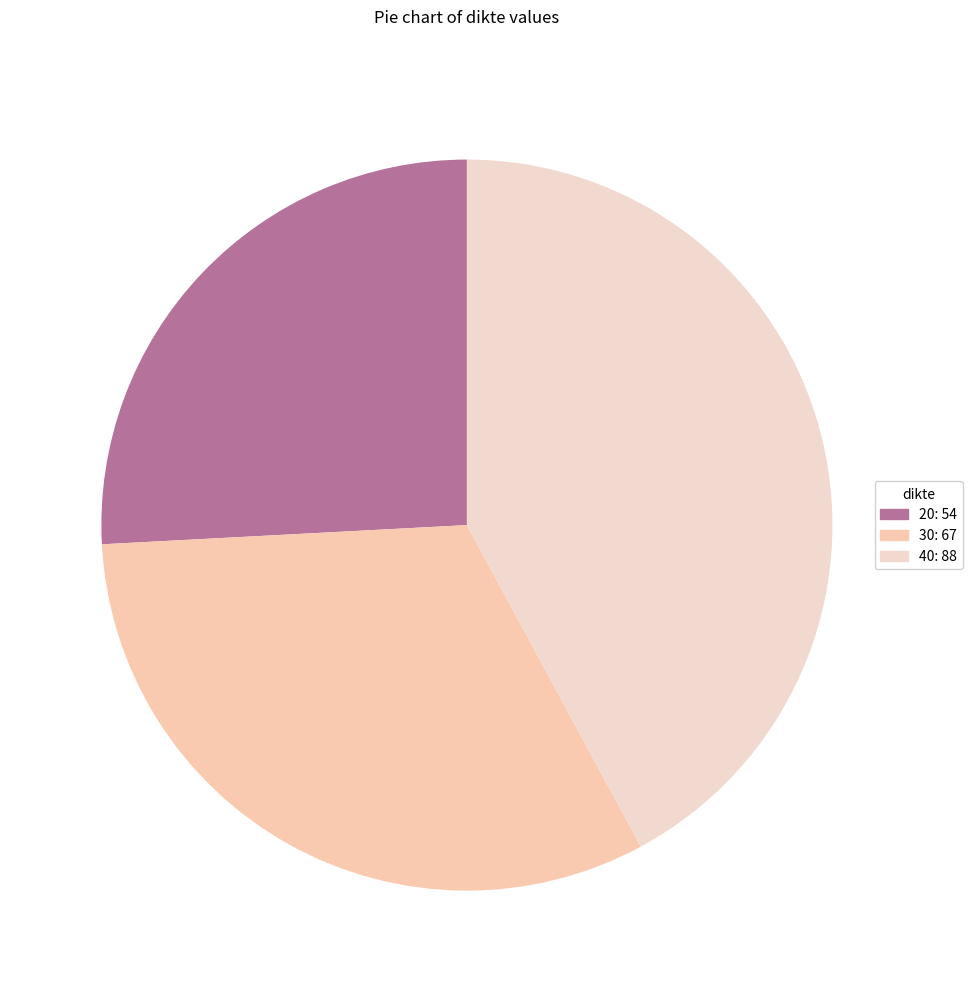

How many slices are in this pie chart?

3